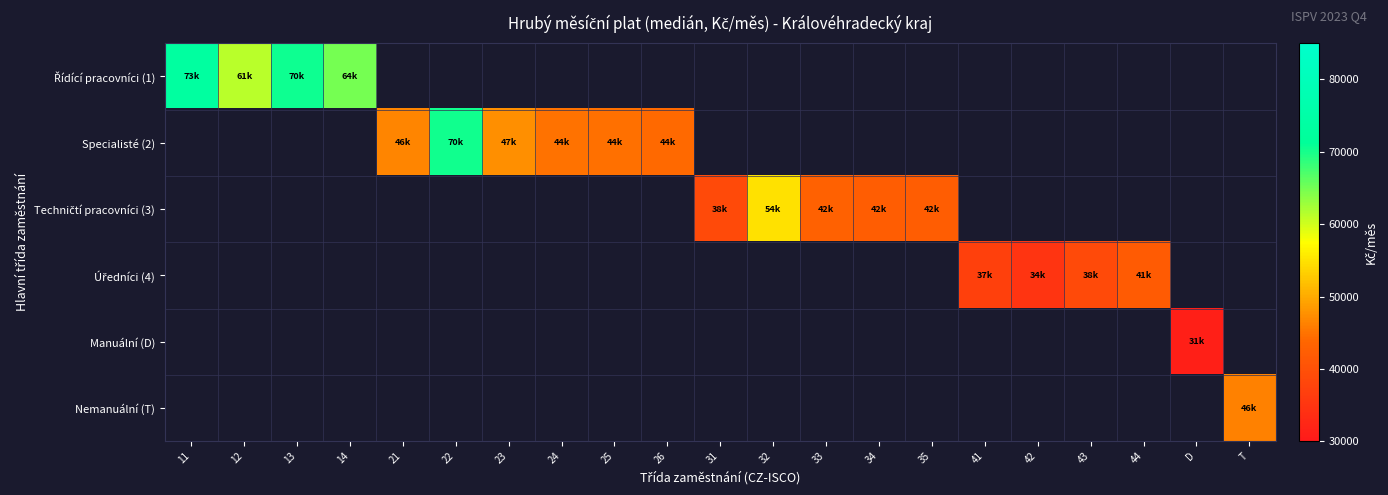

At how many categories does at least one series exceed 70913?

1